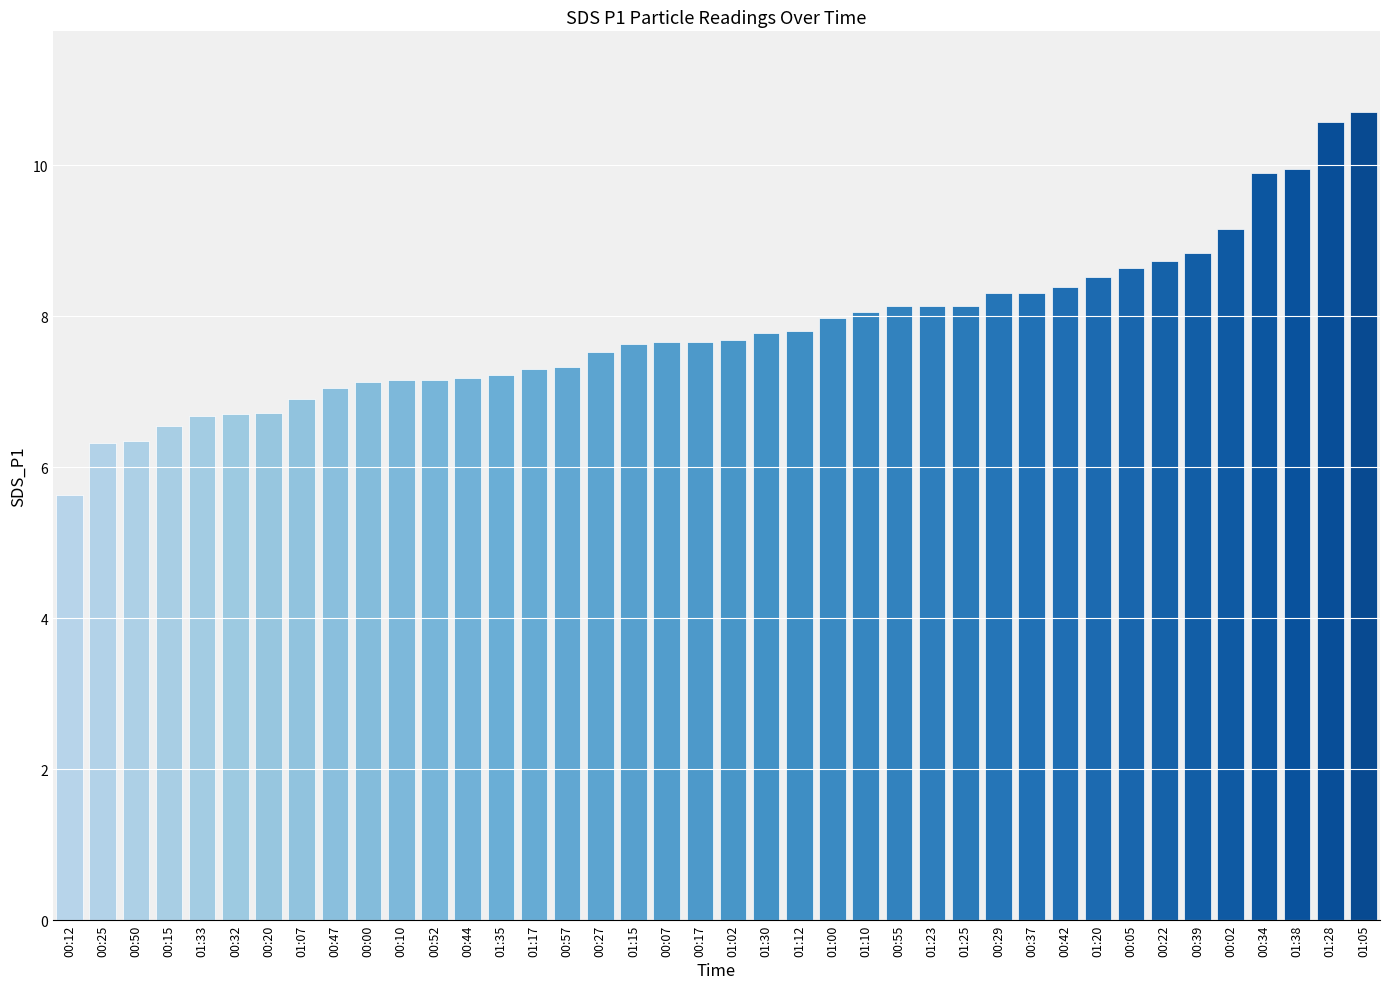

What is the label of the 14th bar from the right?

01:23